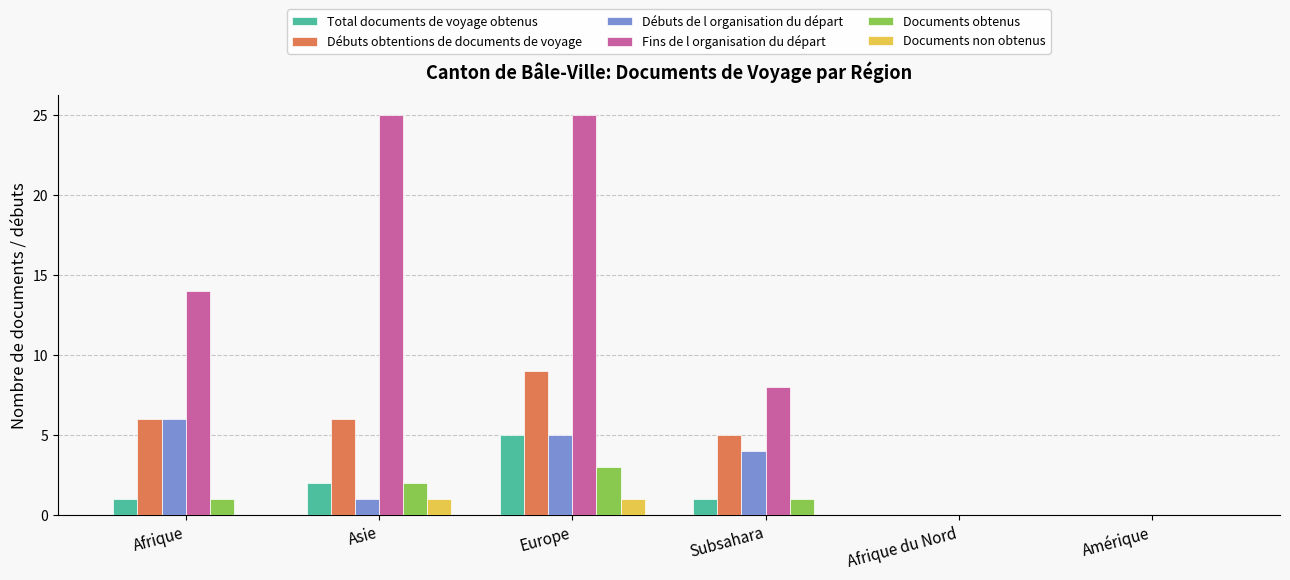

What value does the Débuts de l organisation du départ series have at Afrique?

6